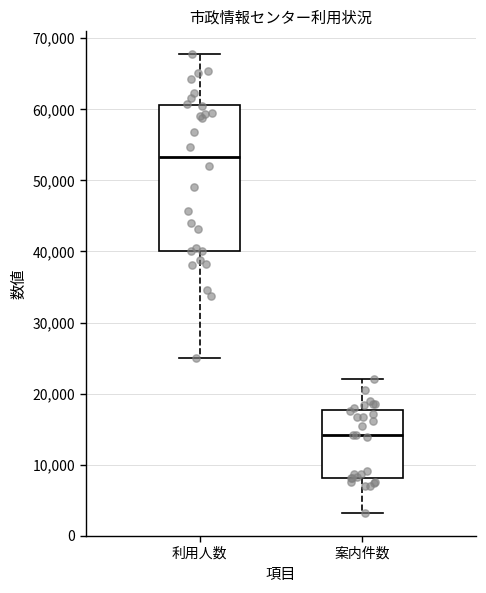

Where is the lower edge of the box for 案内件数 on the y-axis? The values are not printed on the chart, so give them approximately, as read against the axis.

8000